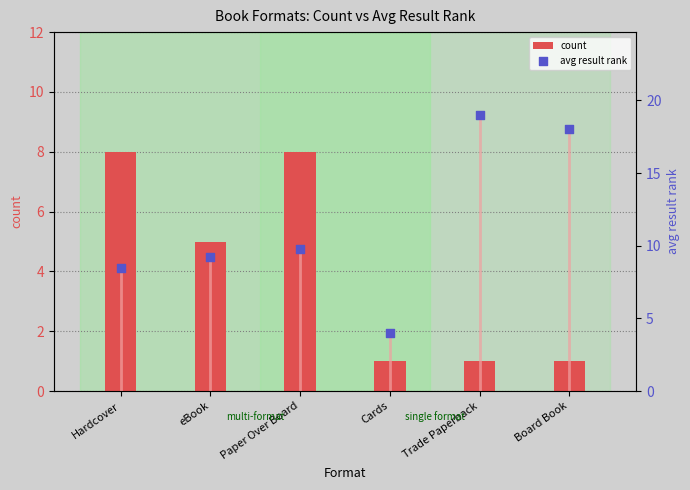

What is the total value across all series at Board Book?

19.0